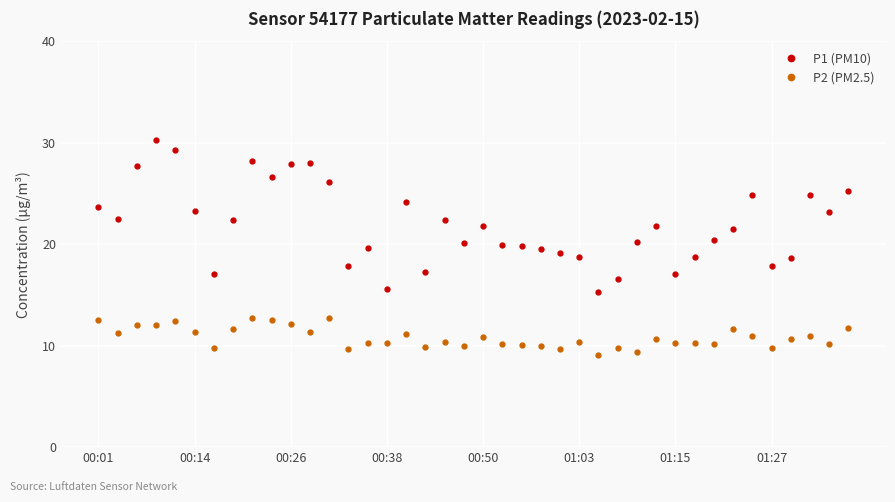

What is the smallest value displayed?

9.1